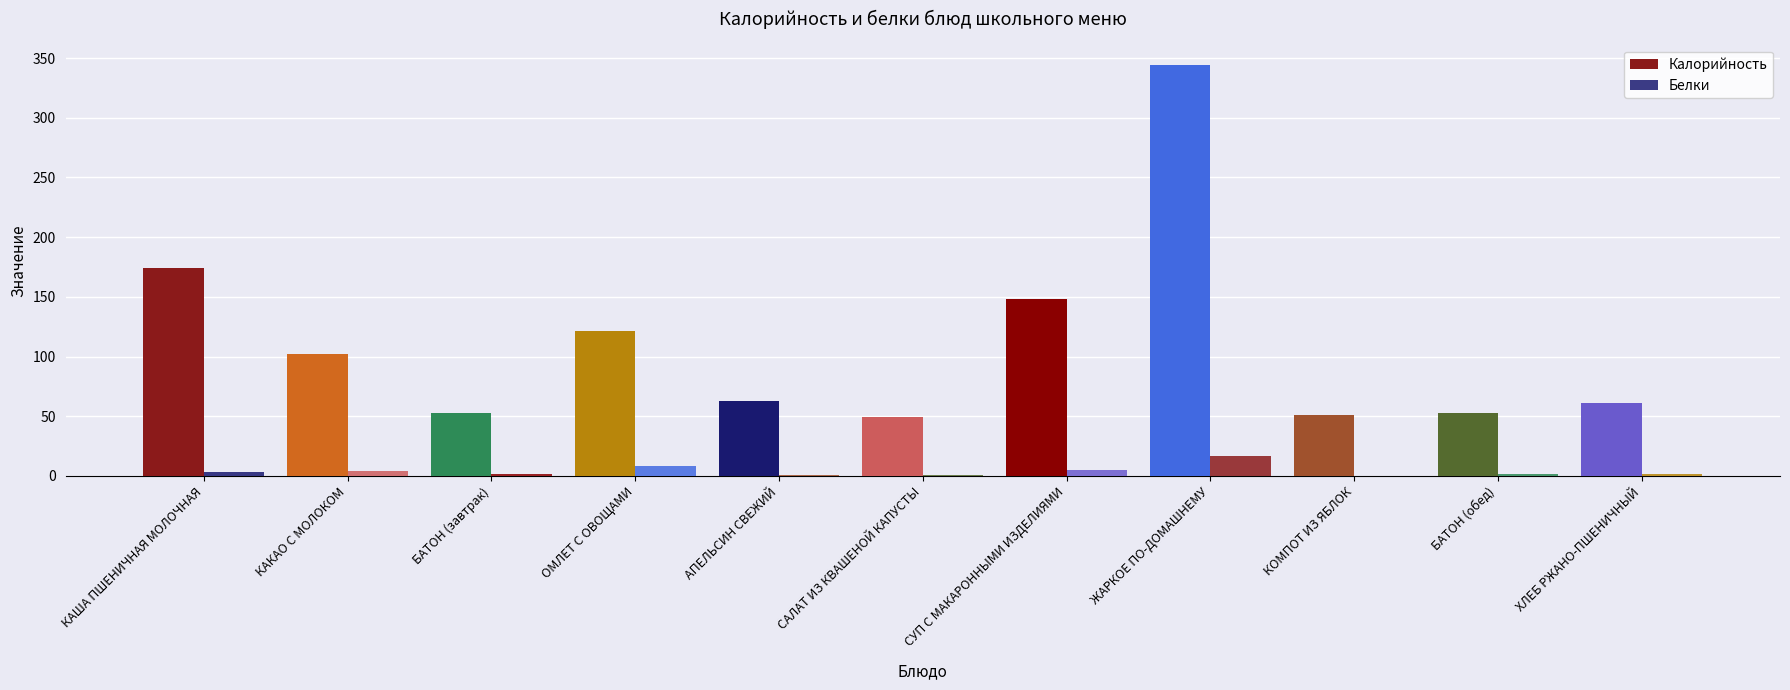

Does the chart contain stacked bars?

No